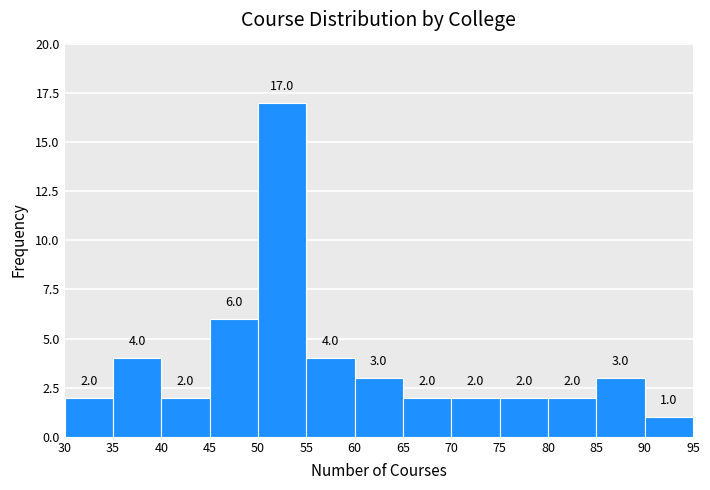

Reading left to right, transcribe this chart: for each bar, give the range it covers on the x-axis and its height.

30 to 35: 2.0
35 to 40: 4.0
40 to 45: 2.0
45 to 50: 6.0
50 to 55: 17.0
55 to 60: 4.0
60 to 65: 3.0
65 to 70: 2.0
70 to 75: 2.0
75 to 80: 2.0
80 to 85: 2.0
85 to 90: 3.0
90 to 95: 1.0